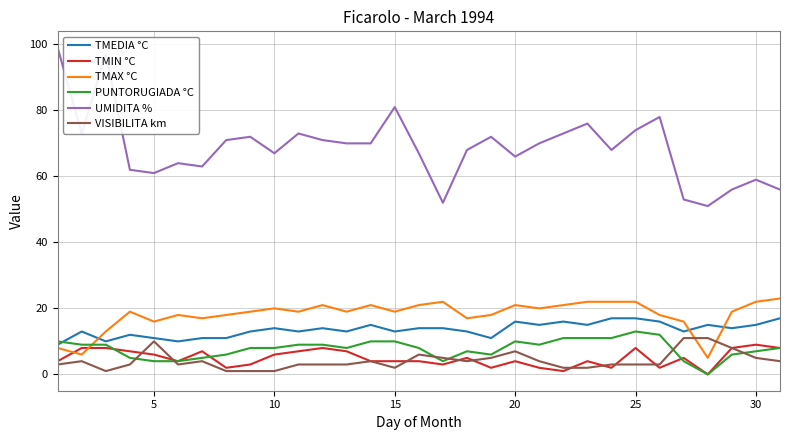

Which series has the largest total across all categories?

UMIDITA %